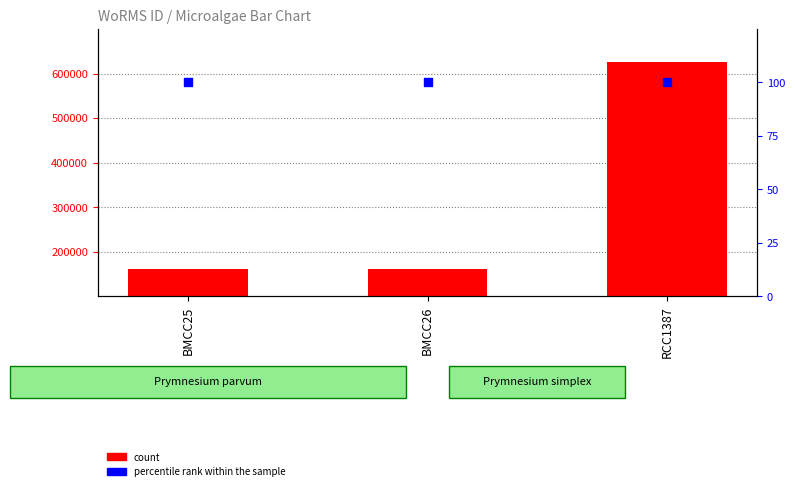

What are all the series names shown in the legend?

count, percentile rank within the sample